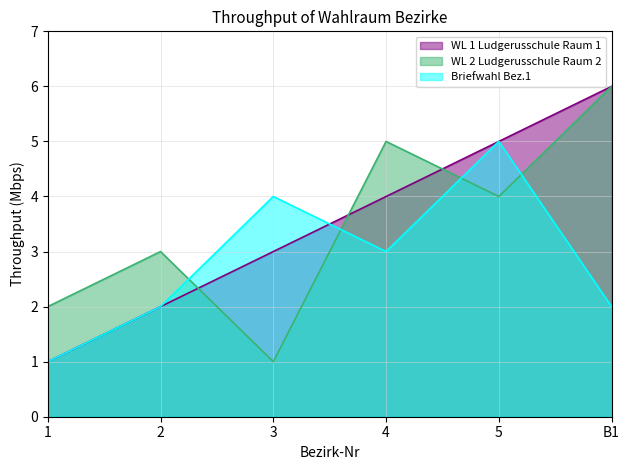

True or false: WL 2 Ludgerusschule Raum 2 has a value of 1 at 3.

True